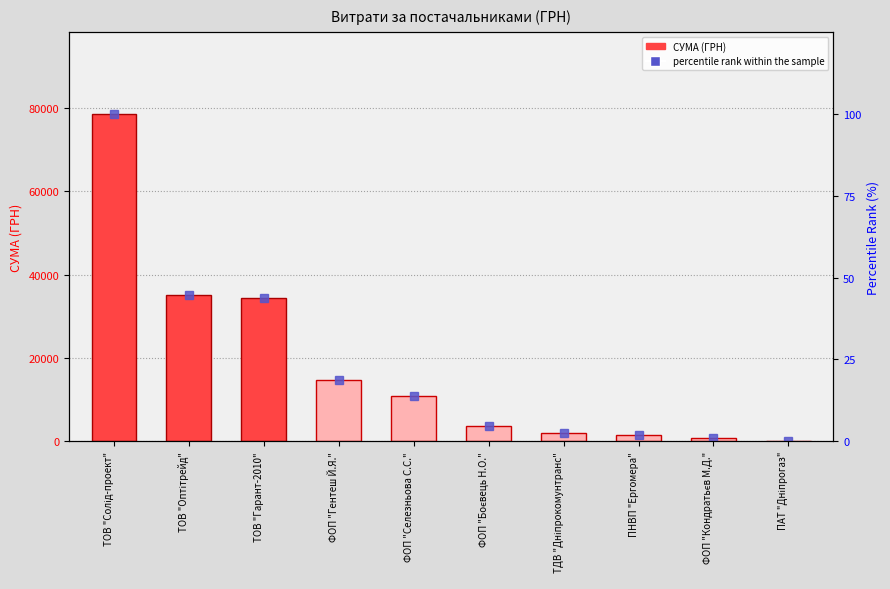

At how many categories does at least one series exceed 7204?

5